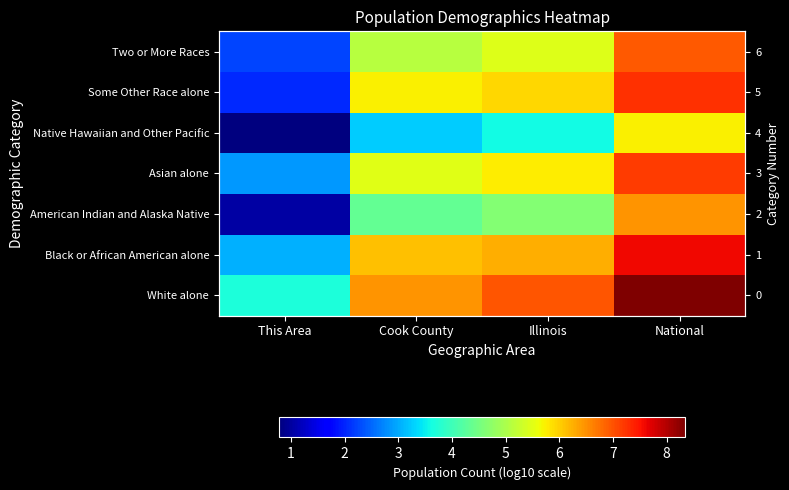

What is the sum of all Asian alone values?

21.3